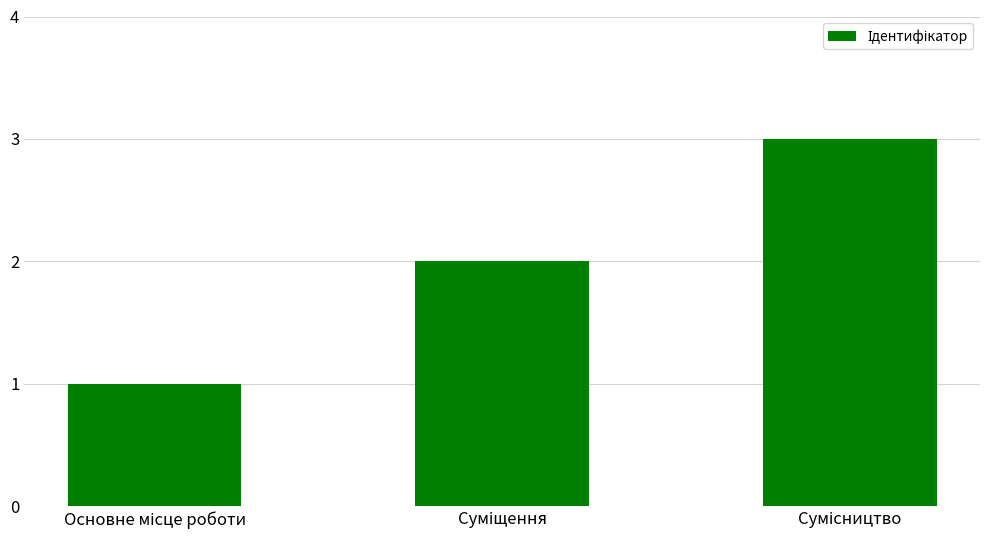

What is the sum of all values?

6